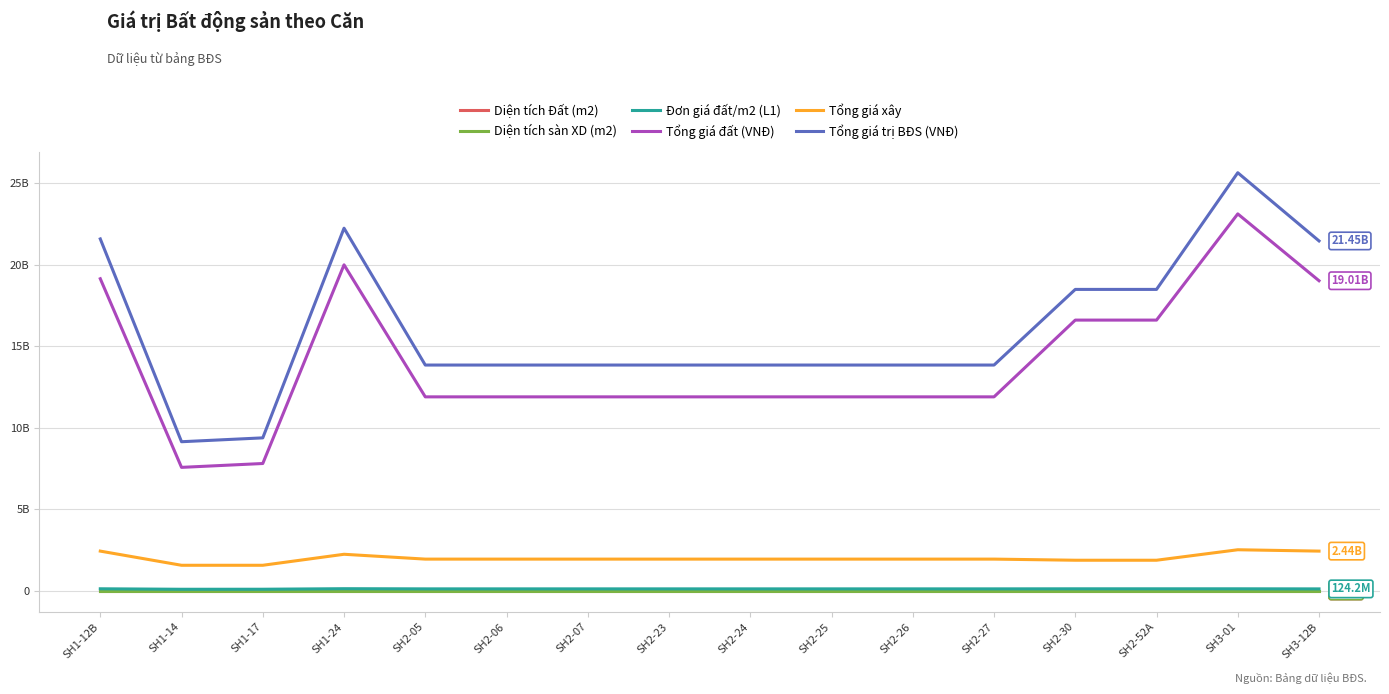

What is the maximum value shown in the chart?

25634251392.0